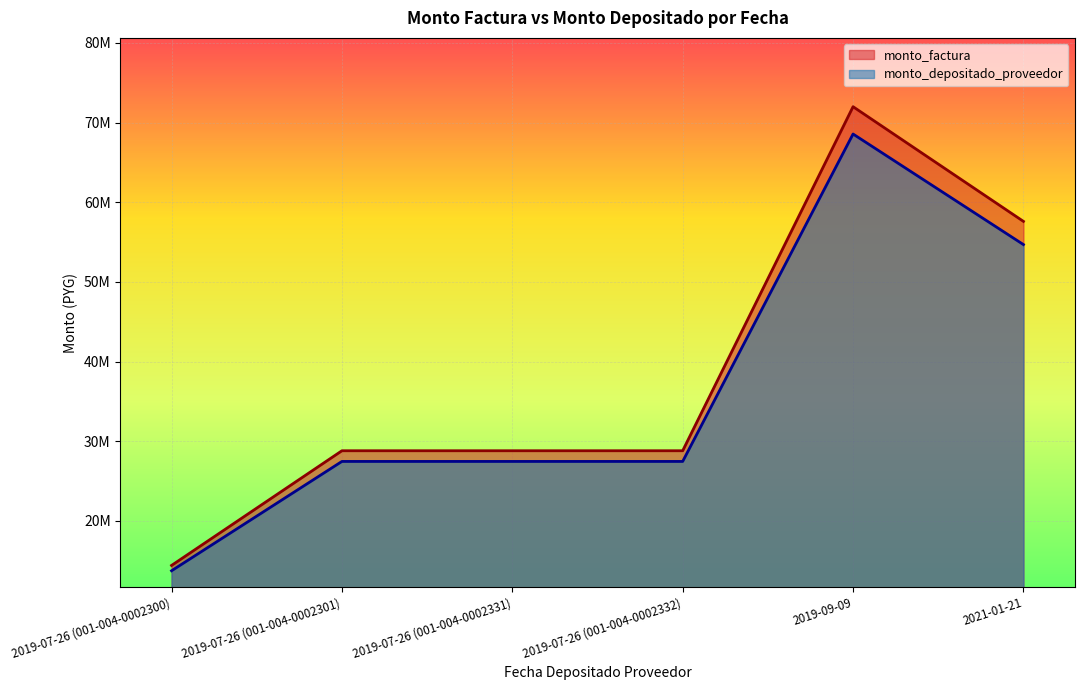

Rank the series by their maximum value, from lowest to highest.

monto_depositado_proveedor, monto_factura